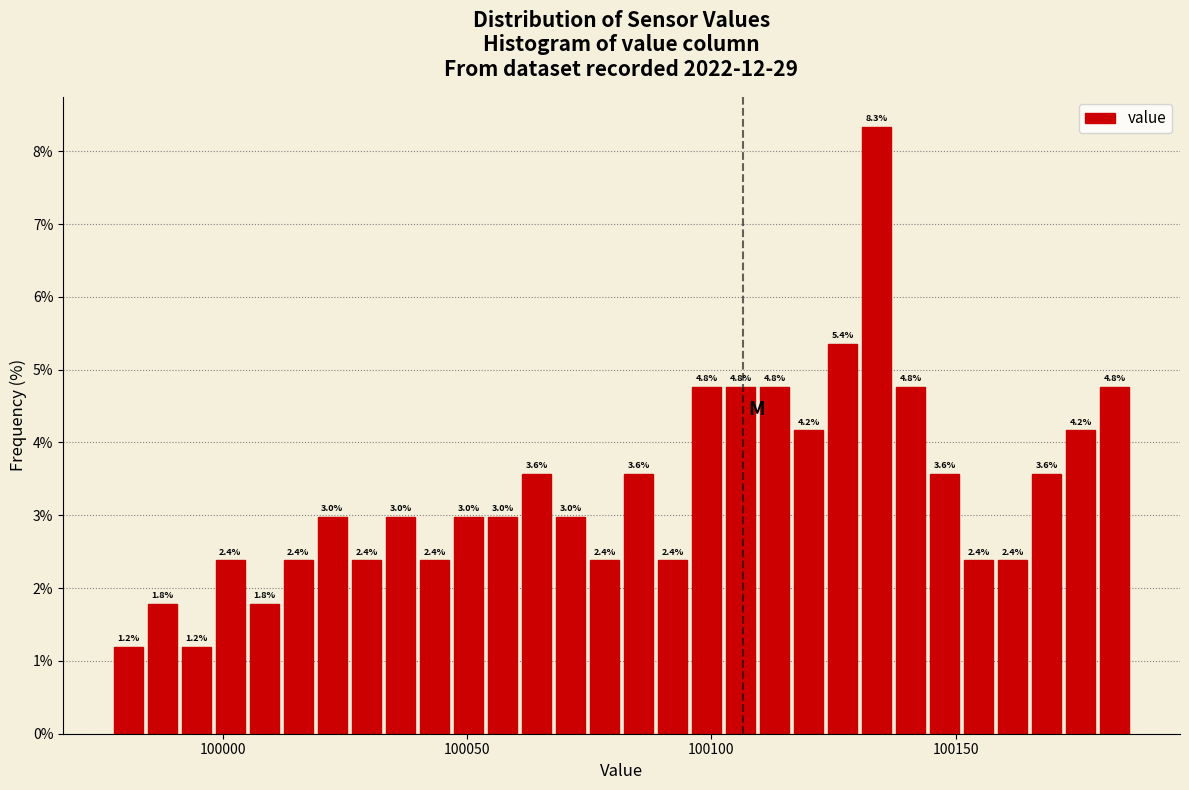

Around what value on the x-axis is the tallest bar? Give the approximate position of its centre, as read against the axis.

100135